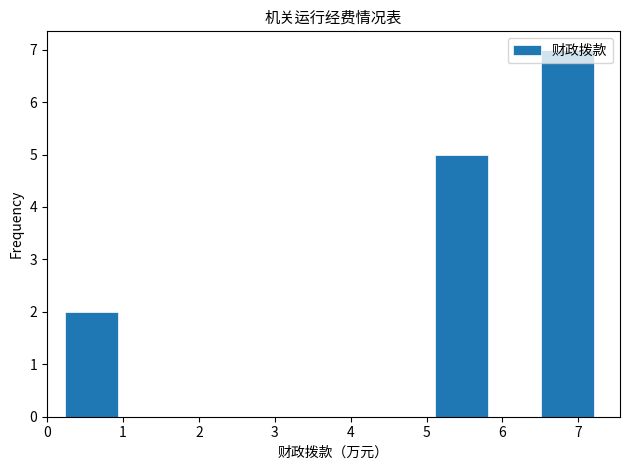

How tall is the bar that spans 0.2 to 0.9 on the x-axis? Neither the bar edges nor the heights are printed on the chart, so give them approximately, as read against the axes.

2